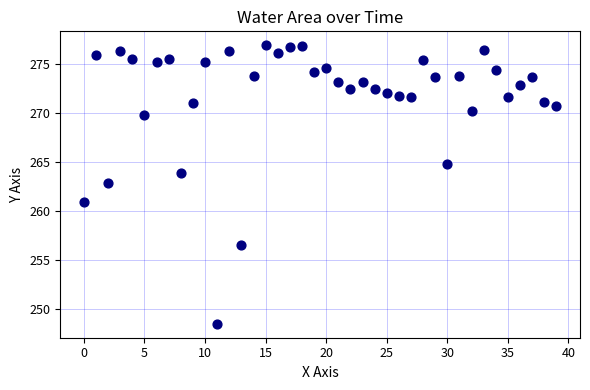

What is the range of Y values (max minus min)?

28.4